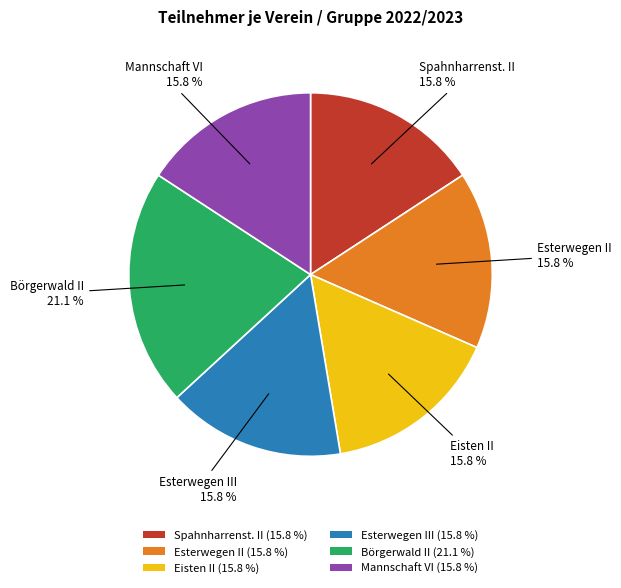

How much of the chart is everything except Mannschaft VI (15.8 %)?

84.2%